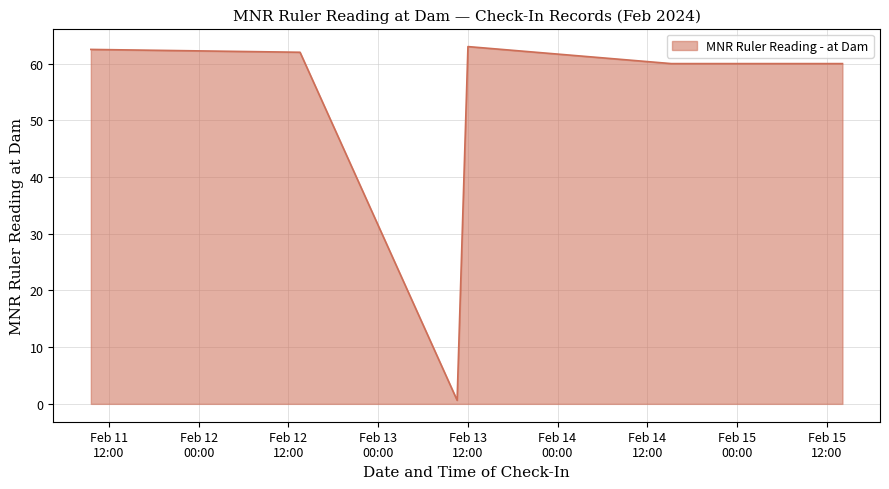

What is the difference between the maximum and second lowest values?

3.0